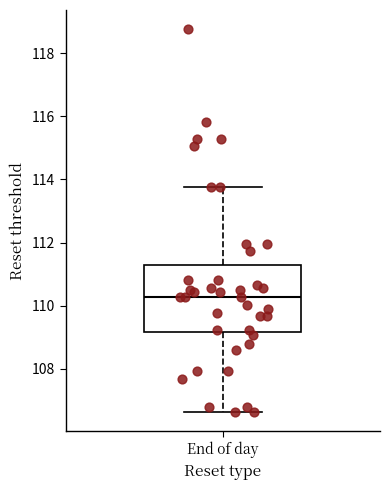

Transcribe this box plot: give where the median line is, the range the box spans, and where the two whiskers end, as read against the y-axis. The values are not printed on the chart, so give them approximately, as read against the axis.

median 110.2, box 109.2 to 111.2, whiskers 106.6 to 113.8